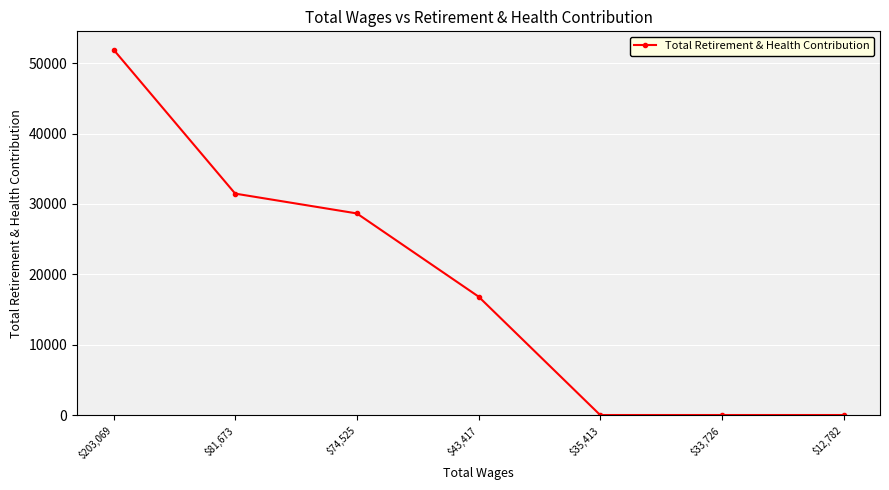

What is the greatest value displayed?

51937